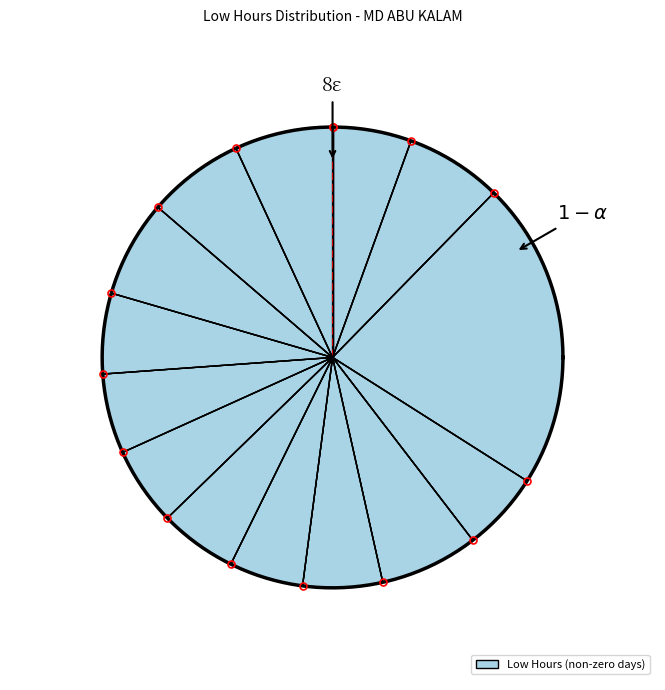

Is there any slice that represents more than half of the pie?

No